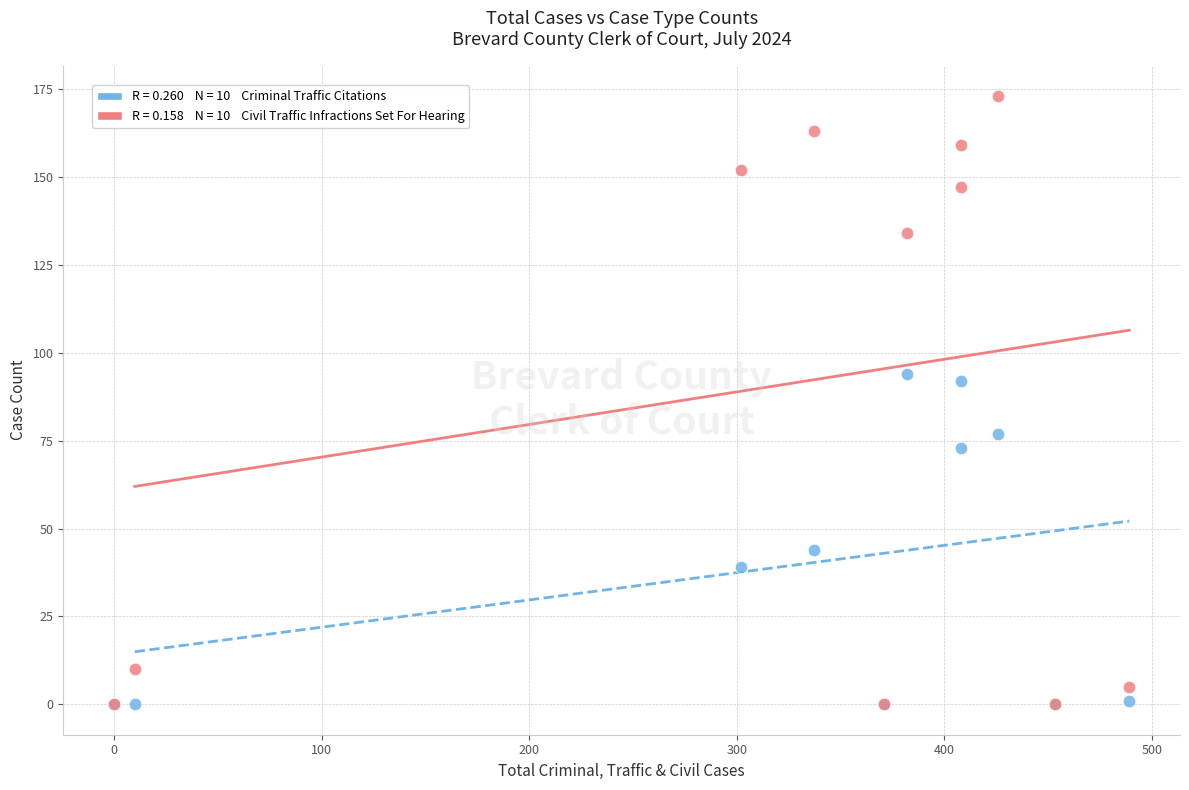

Across all series, what Y value is closest to 86?

92